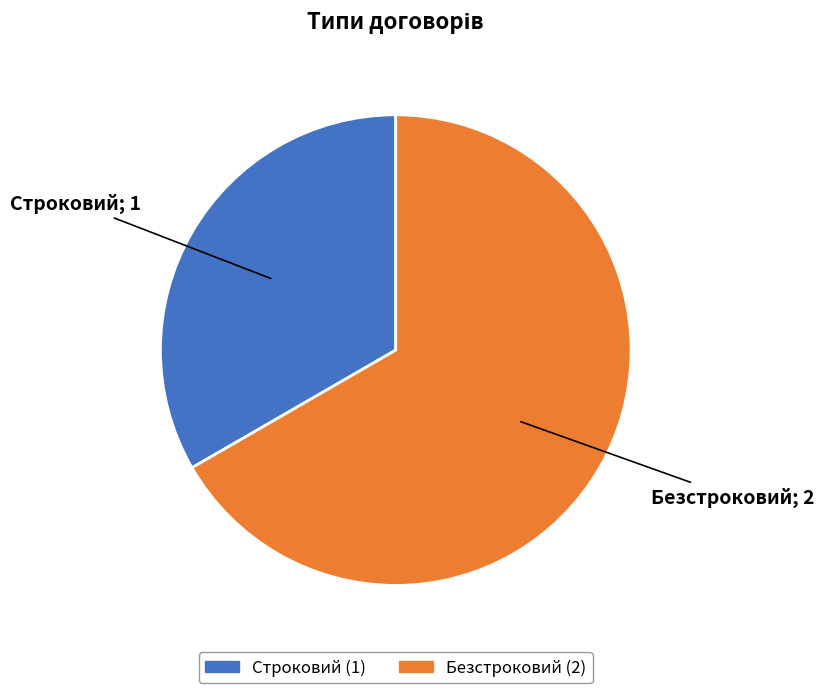

The Строковий slice represents 33% of the pie. True or false?

True